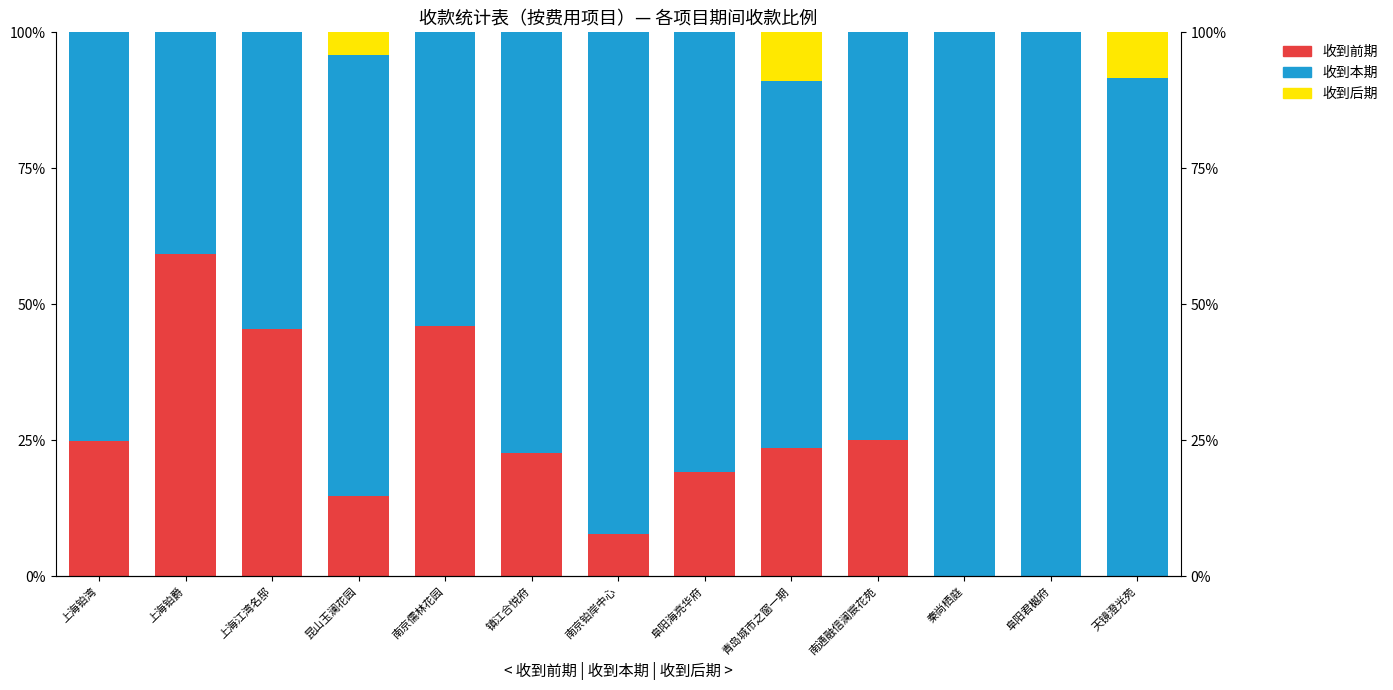

Rank the categories by 收到后期含税金额 value from highest to lowest.

青岛城市之窗一期, 天镜澄光苑, 昆山玉澜花园, 上海铂湾, 上海铂爵, 上海江湾名邸, 南京儒林花园, 镇江合悦府, 南京铂岸中心, 阜阳海亮华府, 南通融信澜宸花苑, 秦尚栖庭, 阜阳君樾府